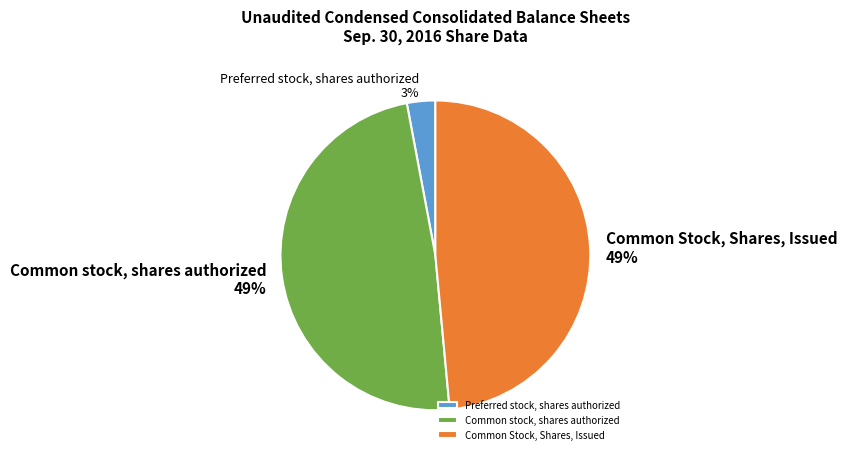

The Common stock, shares authorized slice represents 40% of the pie. True or false?

False